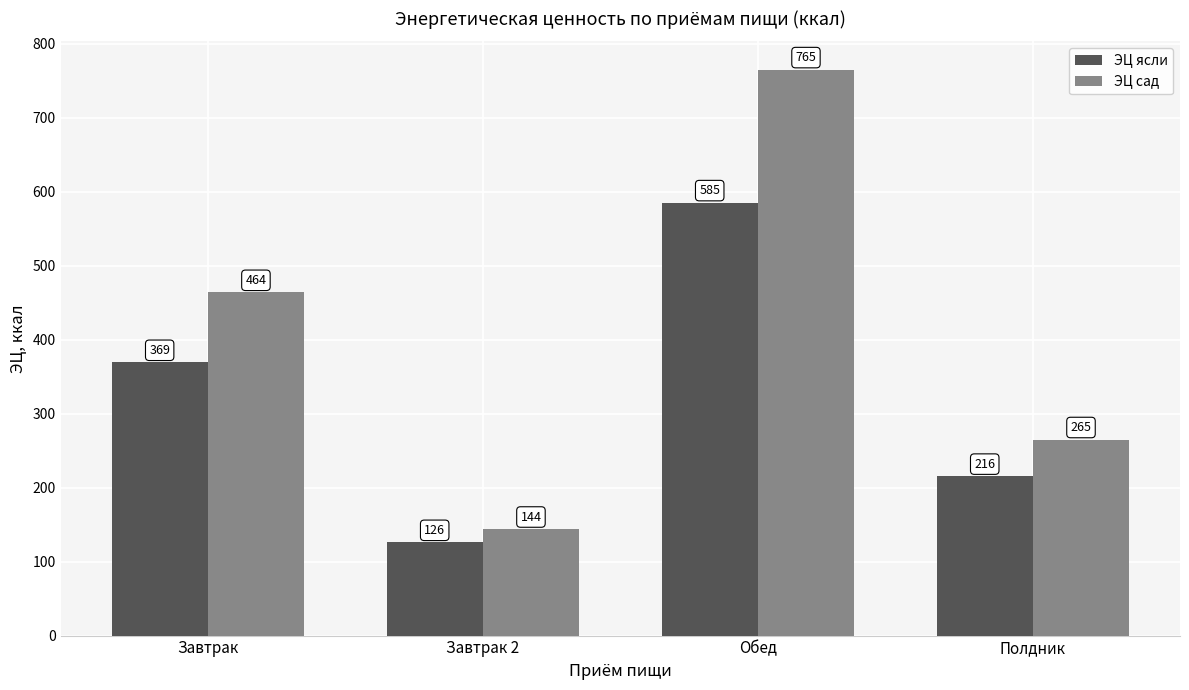

Between Завтрак 2 and Полдник, which series saw the biggest shift?

ЭЦ сад